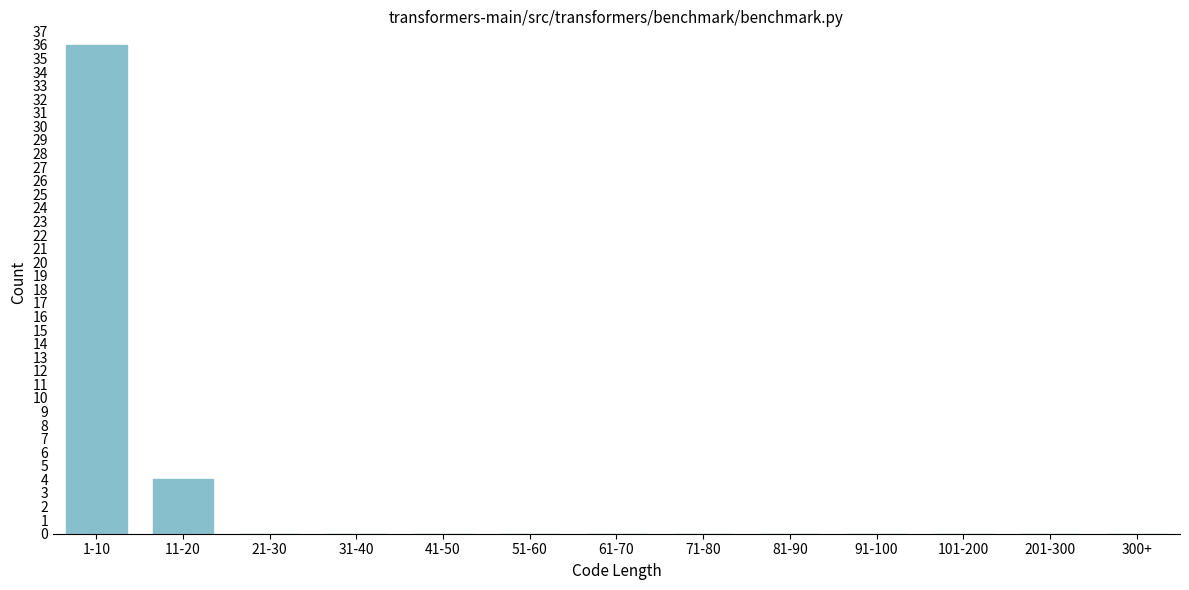

Reading left to right, extract all data points from this chart.

1-10=36	11-20=4	21-30=0	31-40=0	41-50=0	51-60=0	61-70=0	71-80=0	81-90=0	91-100=0	101-200=0	201-300=0	300+=0